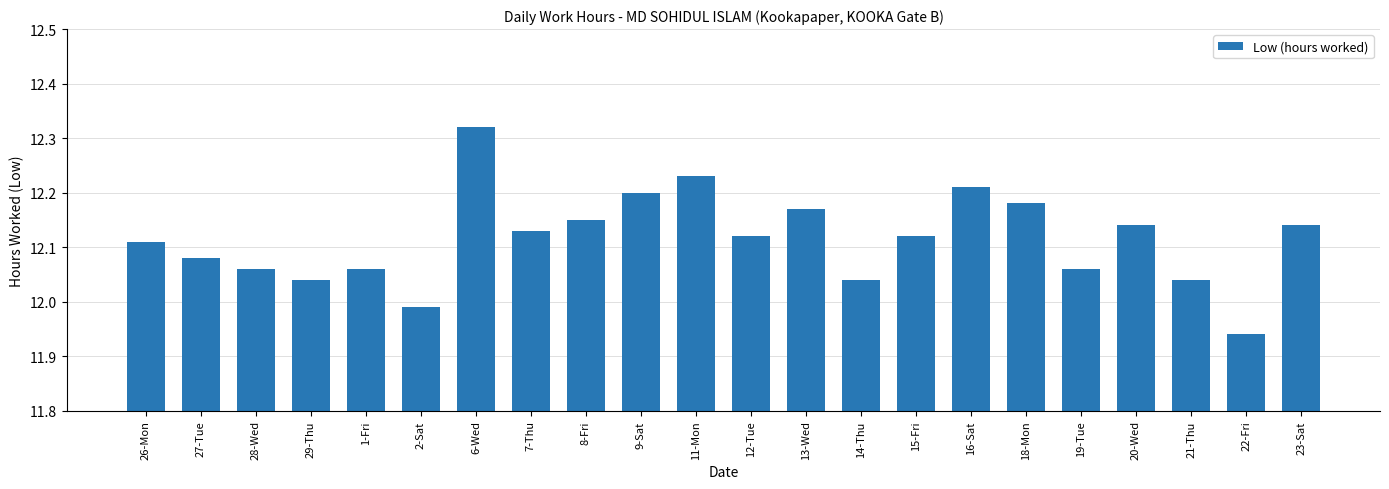

Count the number of values greater than 12.

20